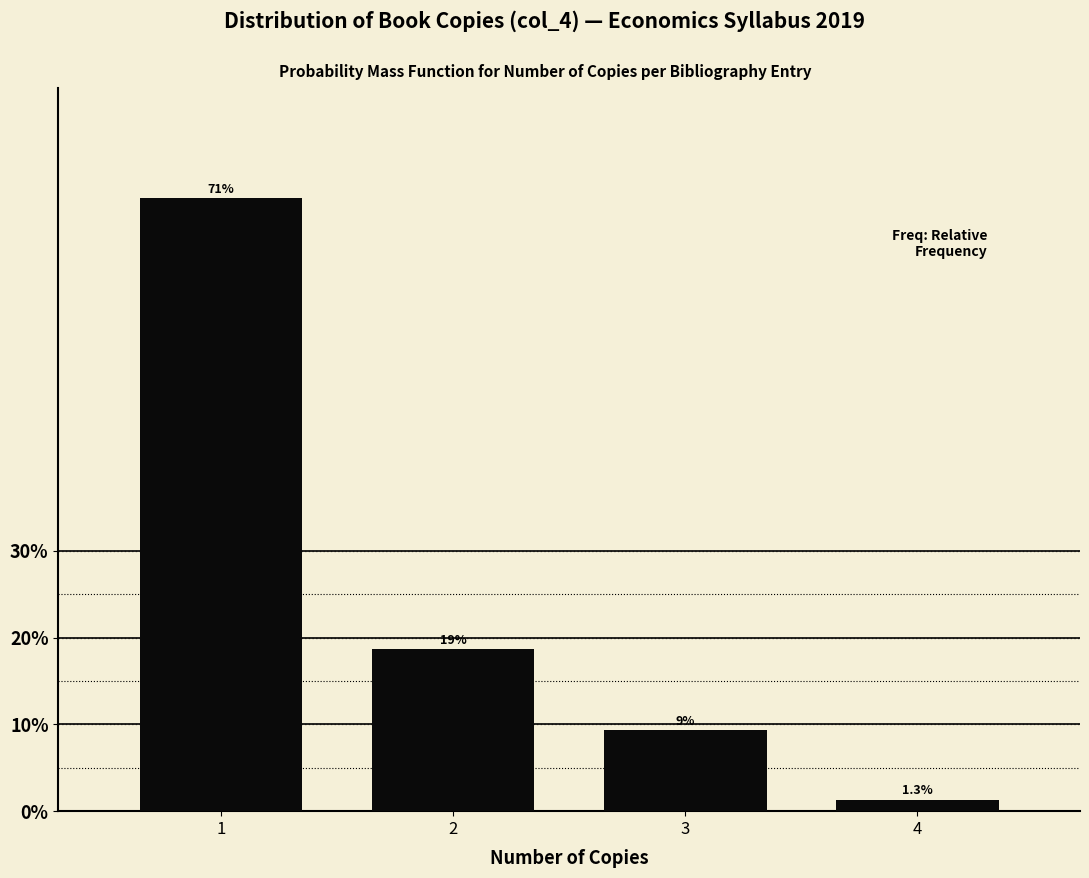

Reading left to right, extract all data points from this chart.

1=70.7	2=18.7	3=9.3	4=1.3